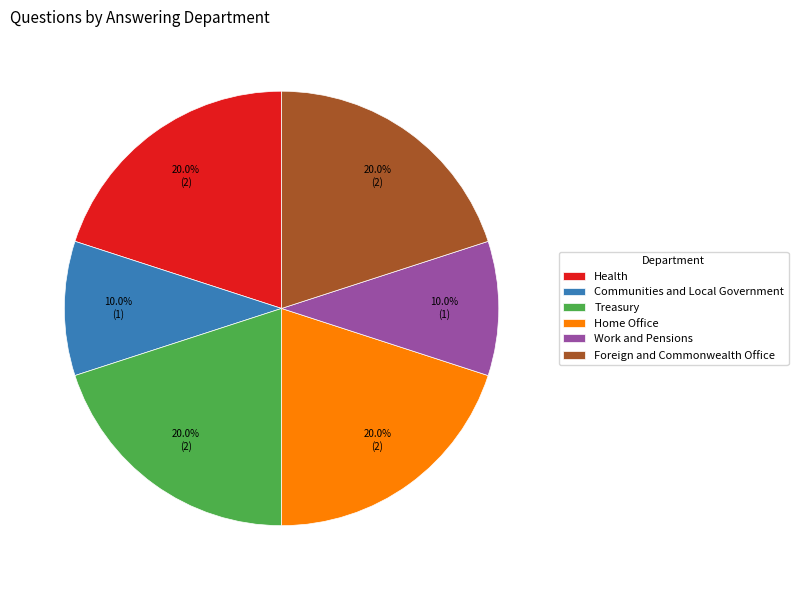

To the nearest percent, what is the difference between the largest and smallest slice percentages?

10%